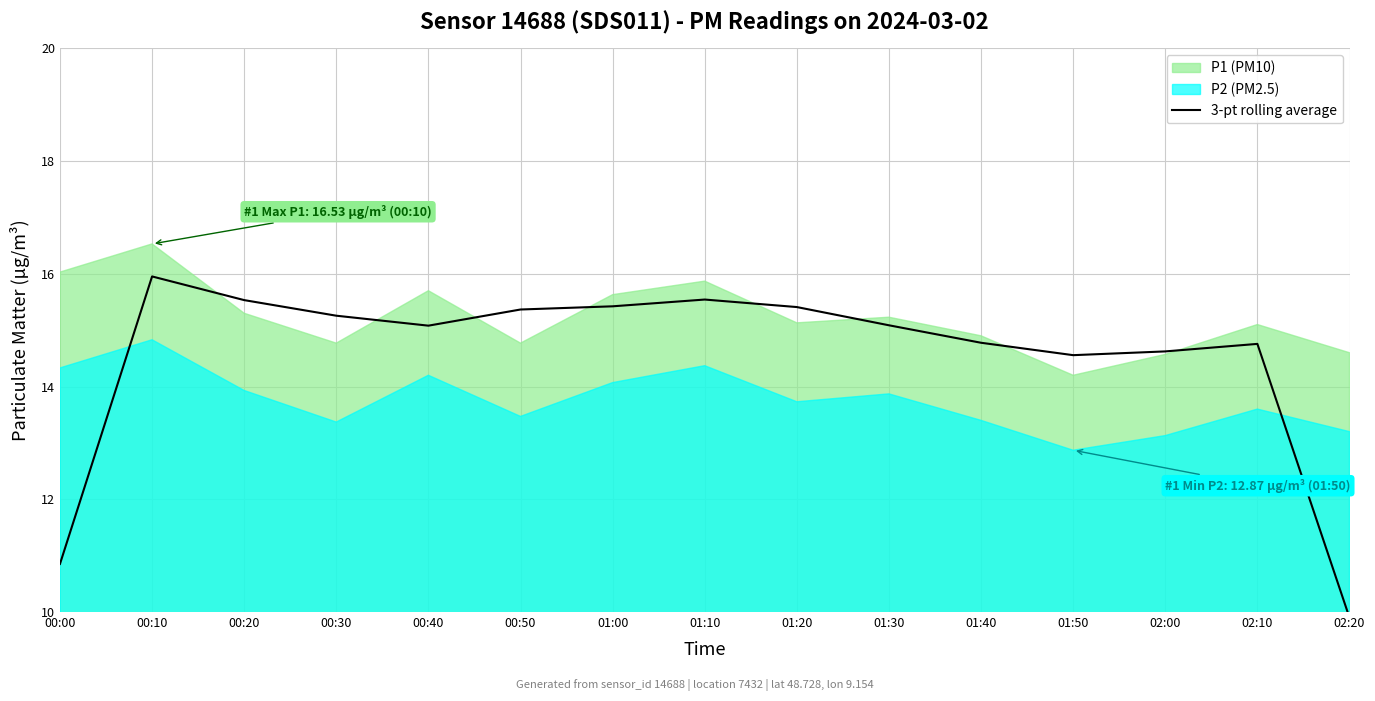

At which label does the data first exceed 15?

00:10